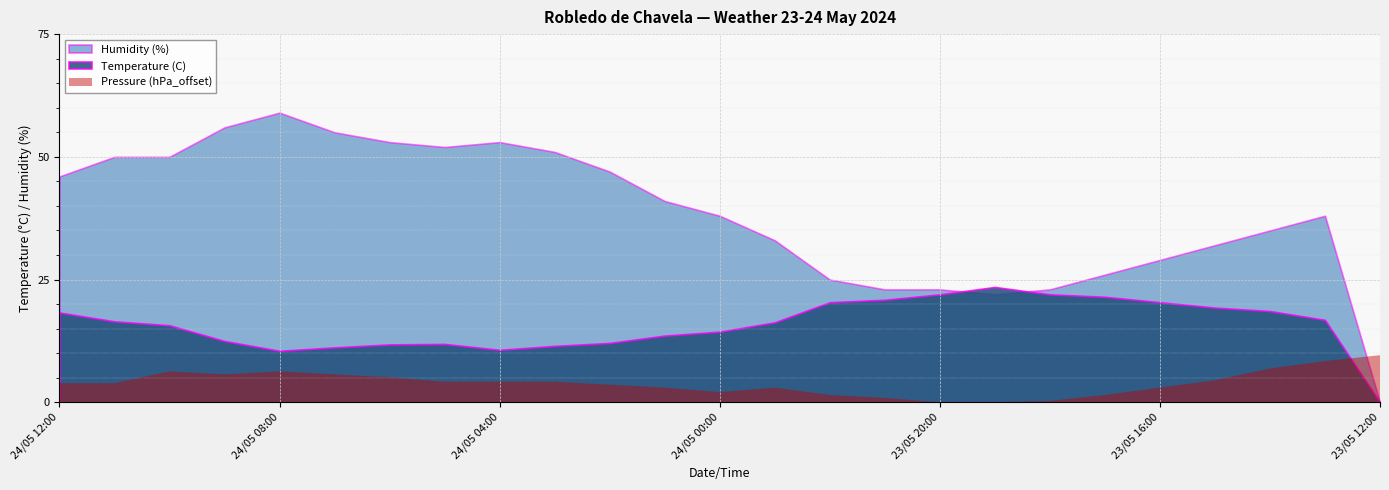

At which category does Humidity (%) reach its first local valley?

24/05 05:00